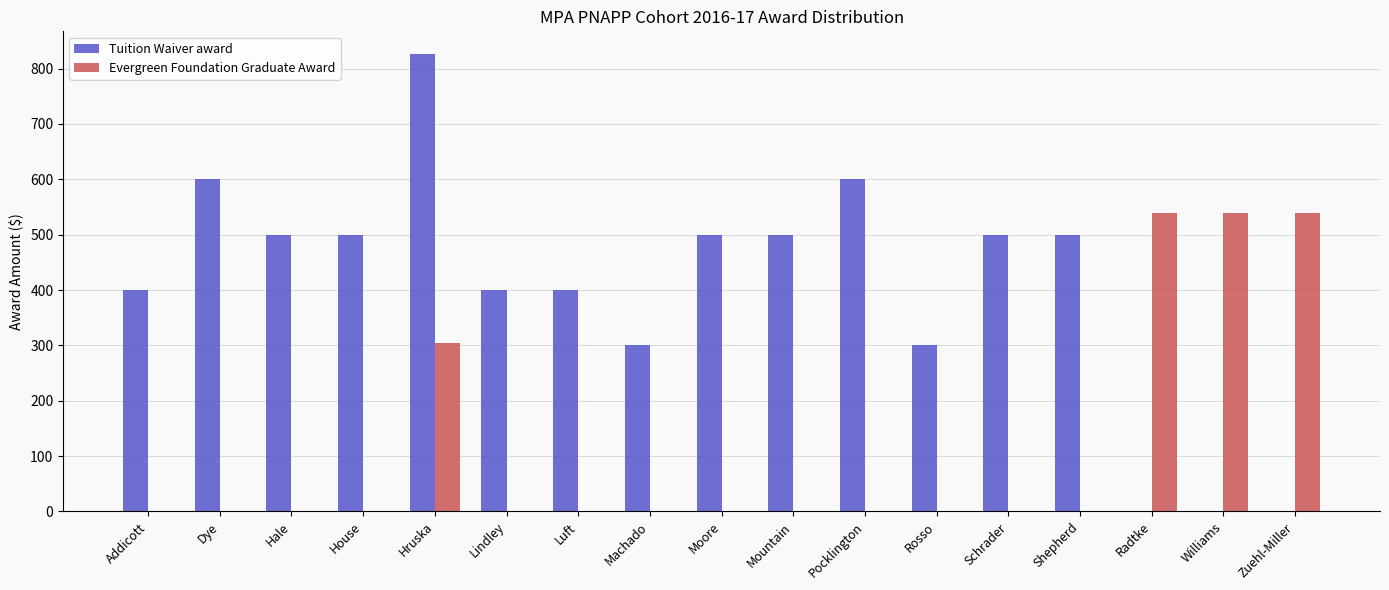

What is the average value of the Evergreen Foundation Graduate Award series?

113